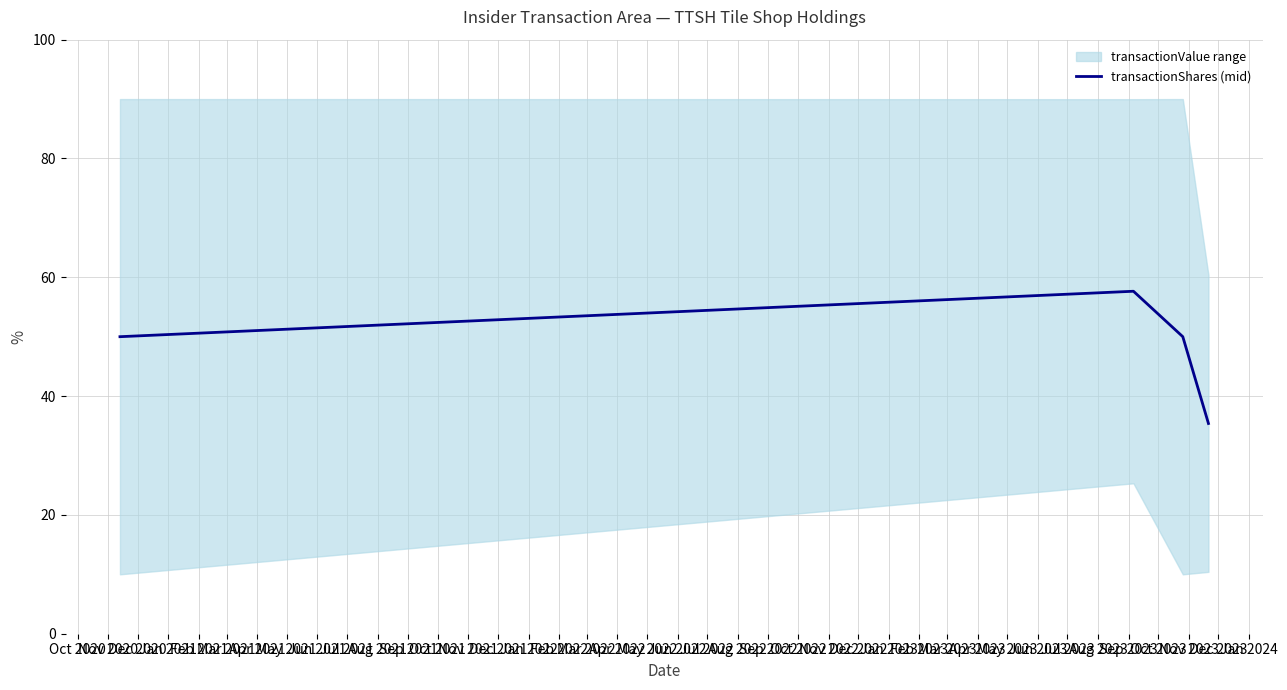

What is the sum of all values?

193.0